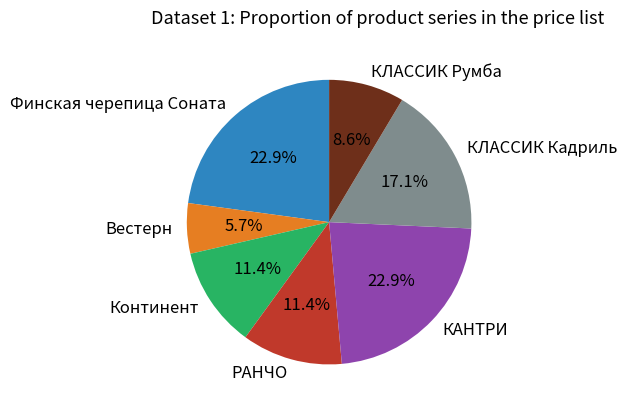

What is the ratio of the value at Вестерн to the value at КЛАССИК Румба?

0.7